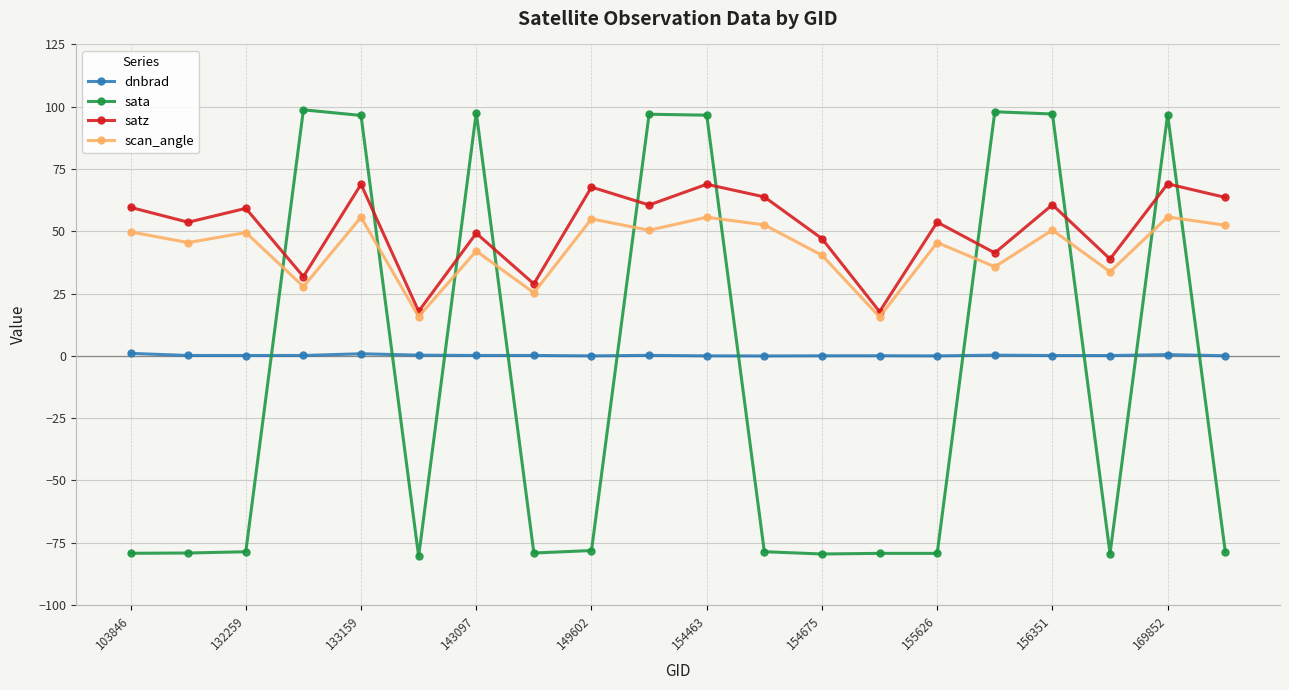

Count the number of data series in this chart.

4